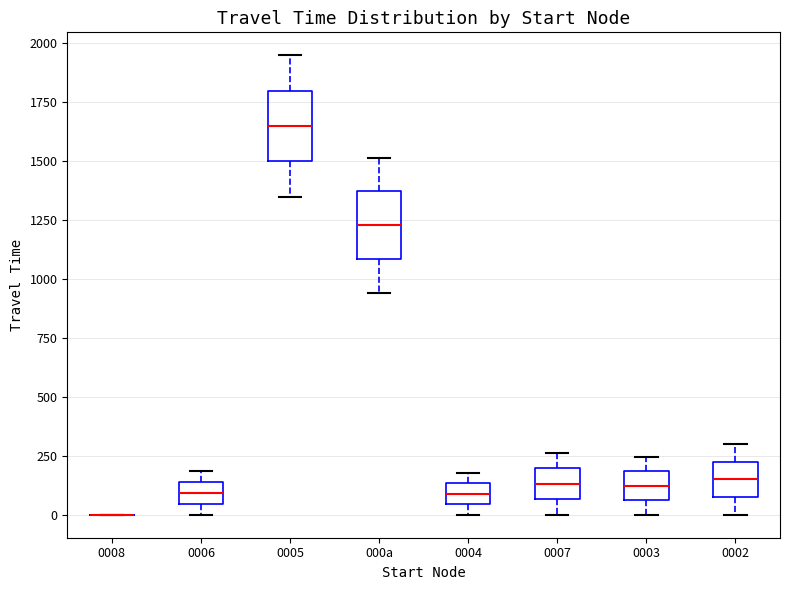

Where does the median line of the box for 0006 sit on the y-axis? The values are not printed on the chart, so give them approximately, as read against the axis.

100